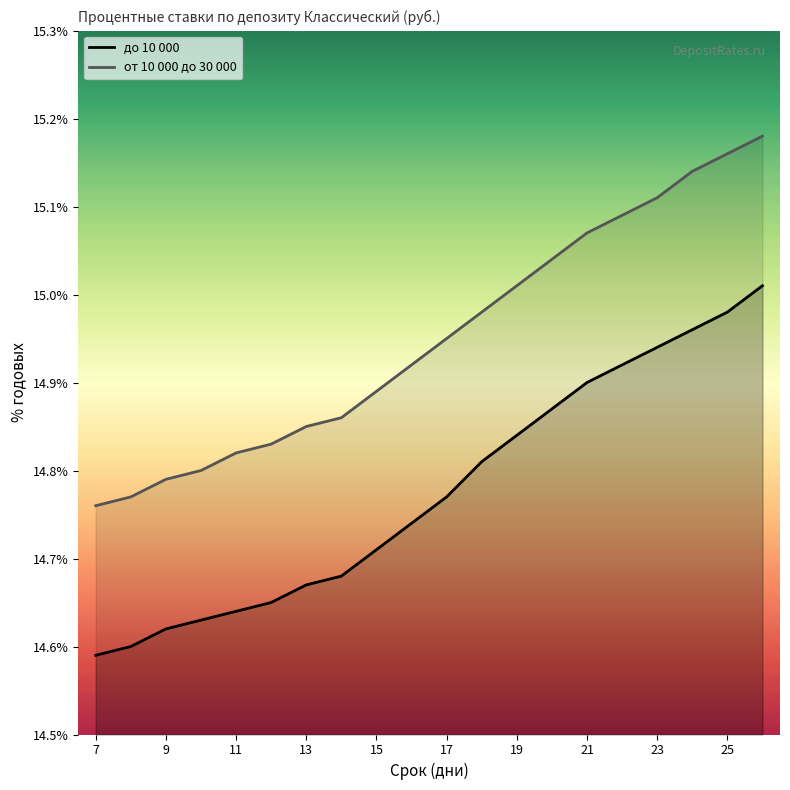

Which series has the widest spread of values?

до 10 000